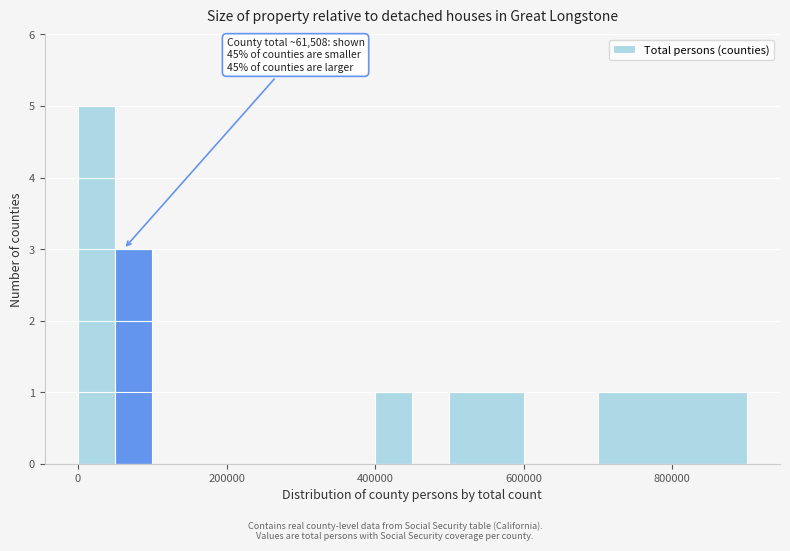

Read against the x-axis, roughly where is the centre of the tallest bar?

20000